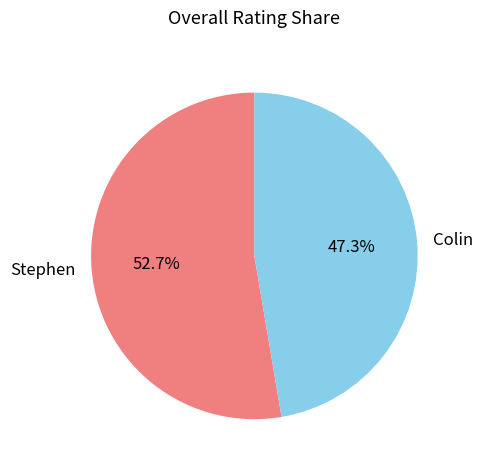

What percentage is NOT represented by Stephen?

47.3%